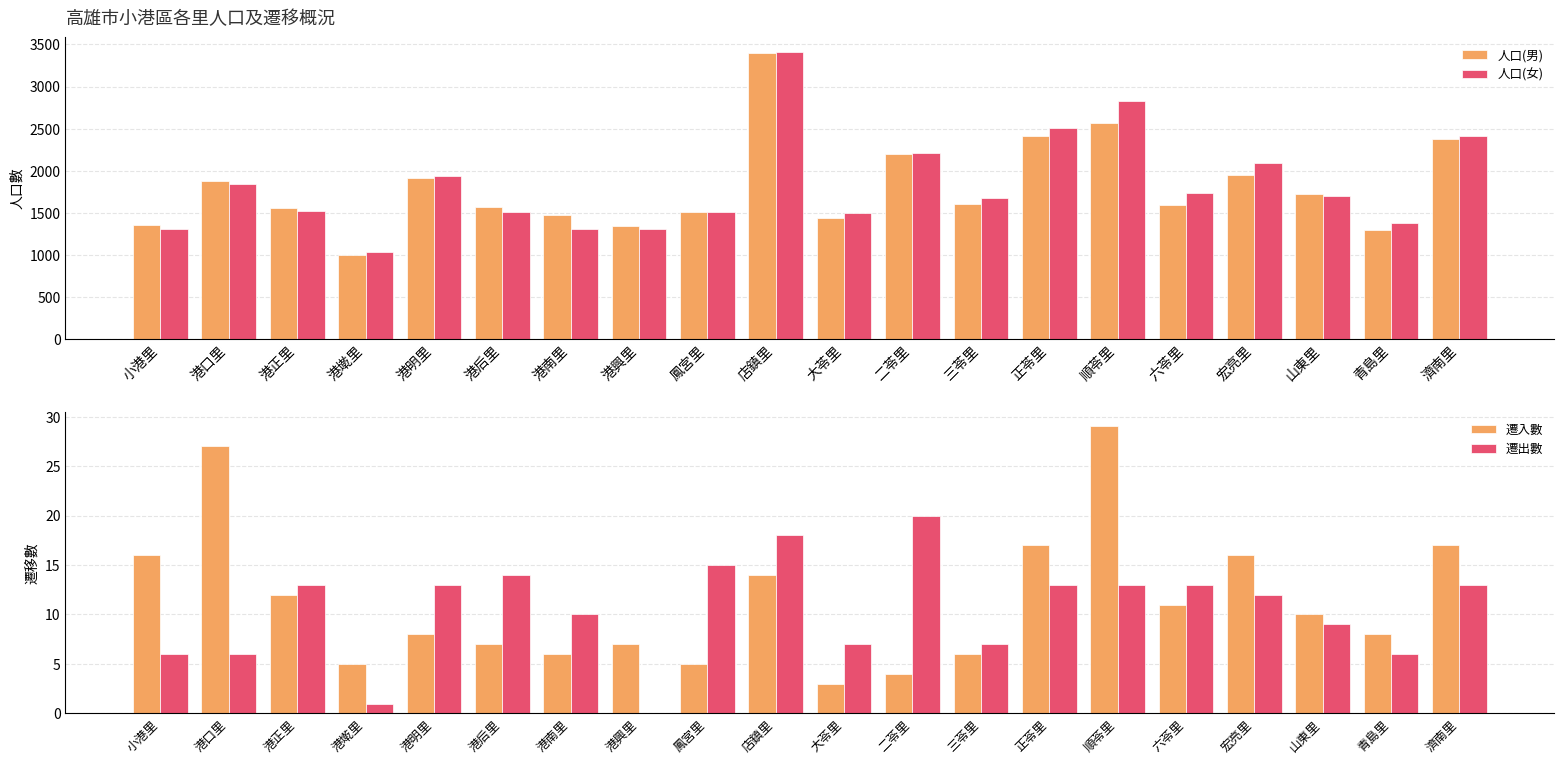

What is the sum of the 人口(女) values at 宏亮里 and 二苓里?

4305